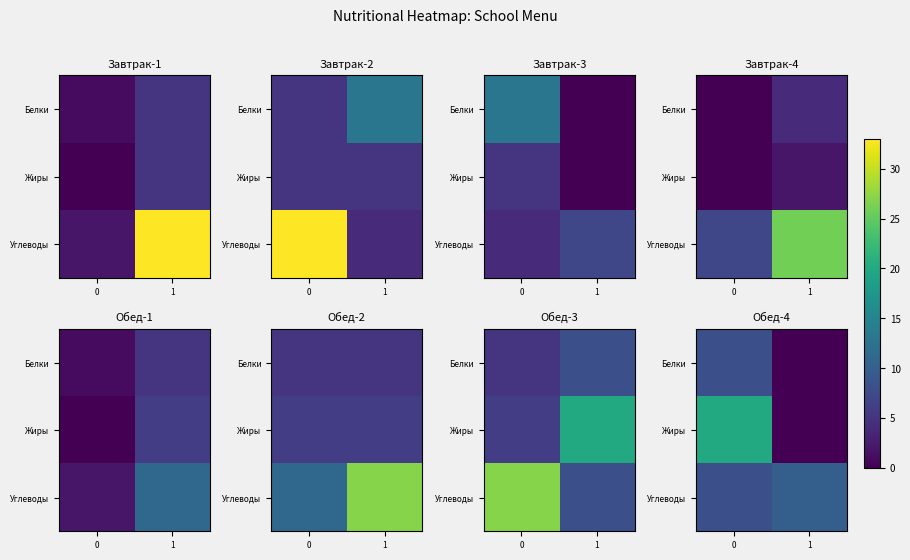

Is it true that row_0 equals 14 at 0?

False